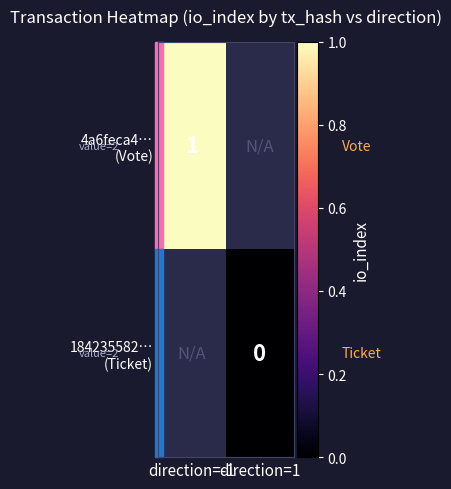

List the series in order of their overall mean, highest first.

4a6feca4… (Vote), 184235582… (Ticket)